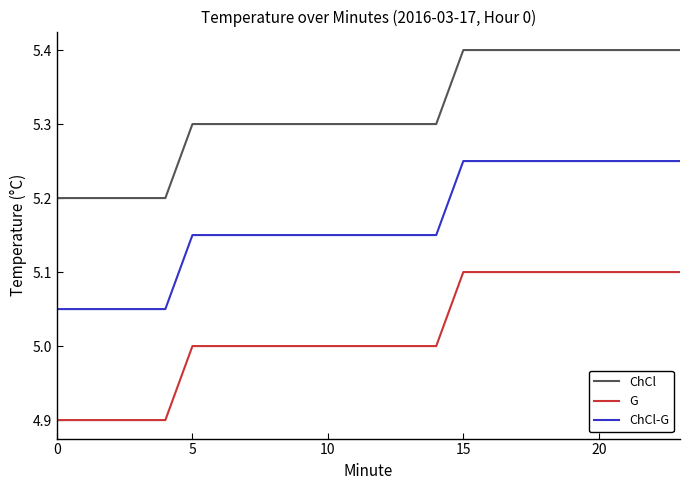

True or false: ChCl-G and ChCl cross at least once.

False